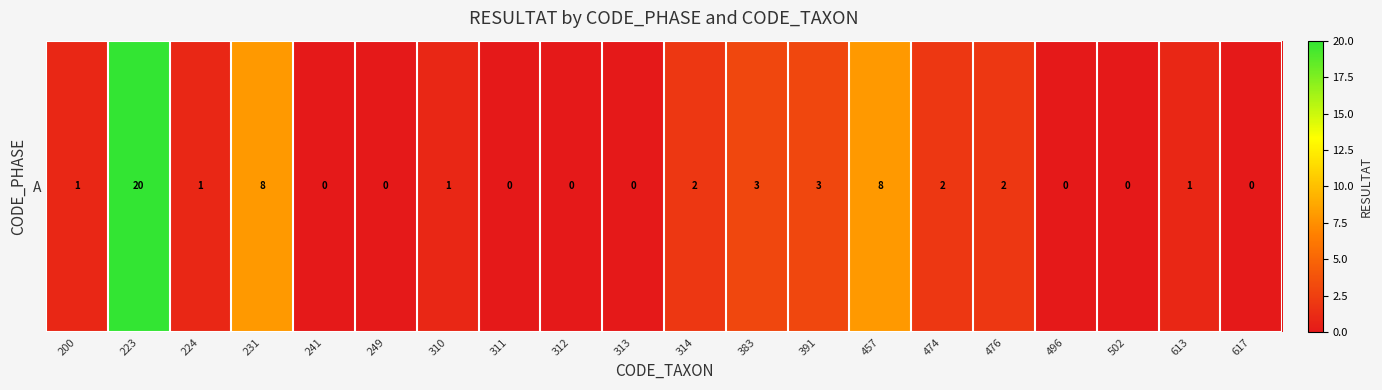

Reading left to right, transcribe all the data shown in this chart.

200=1	223=20	224=1	231=8	241=0	249=0	310=1	311=0	312=0	313=0	314=2	383=3	391=3	457=8	474=2	476=2	496=0	502=0	613=1	617=0